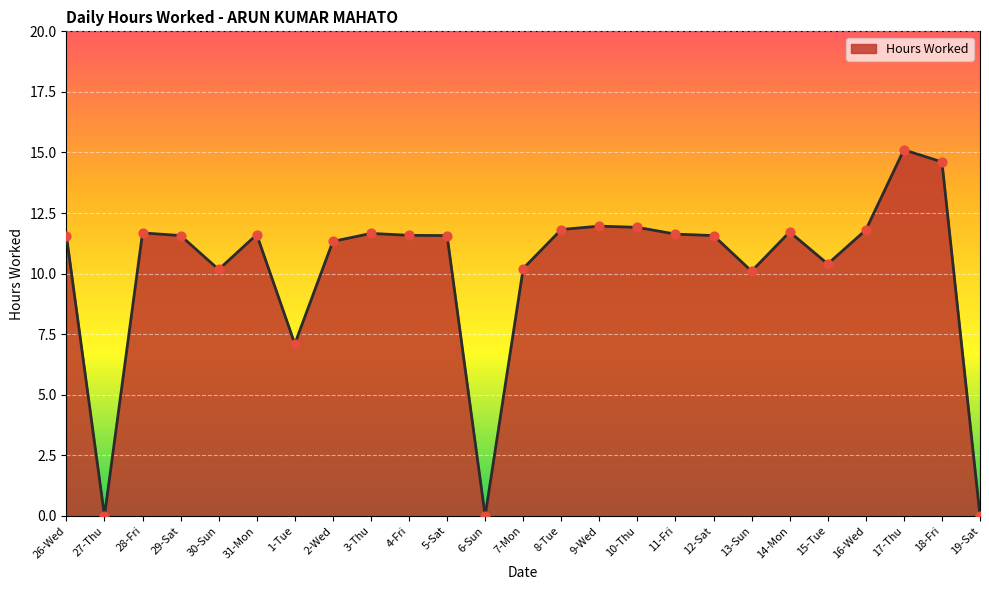

Between 10-Thu and 18-Fri, which is larger?

18-Fri